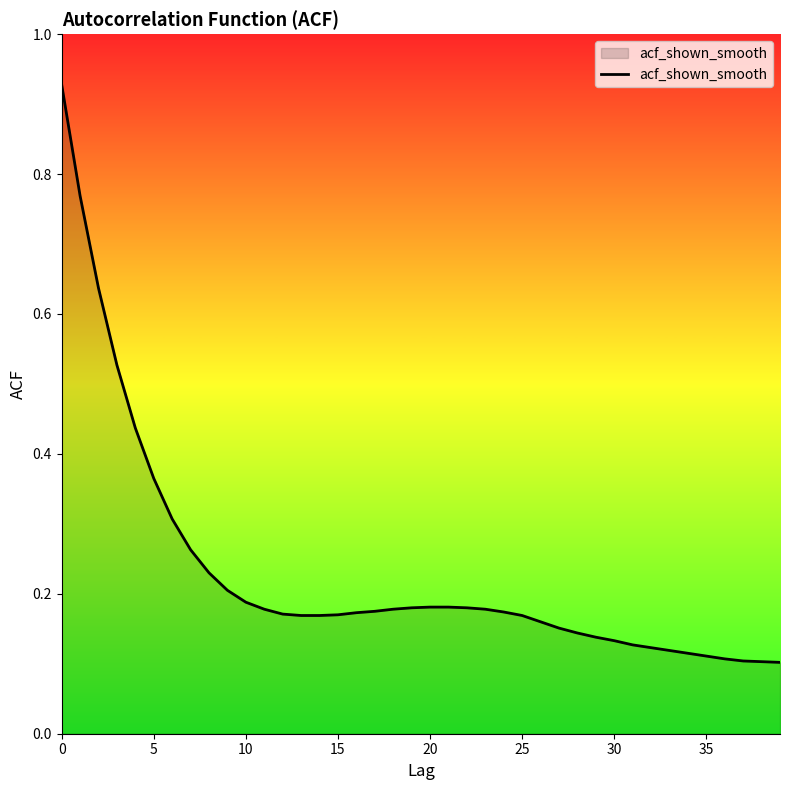

Does the chart have visible grid lines?

No